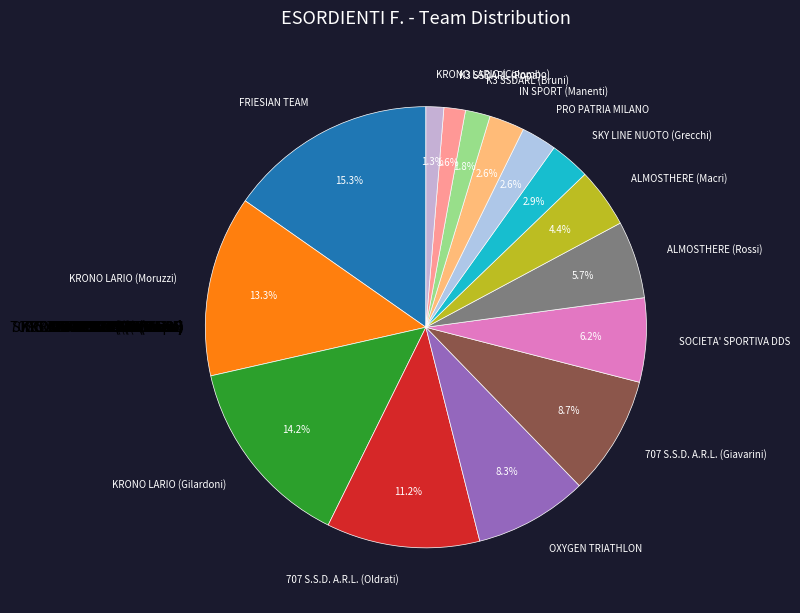

How many segments does this pie chart have?

15